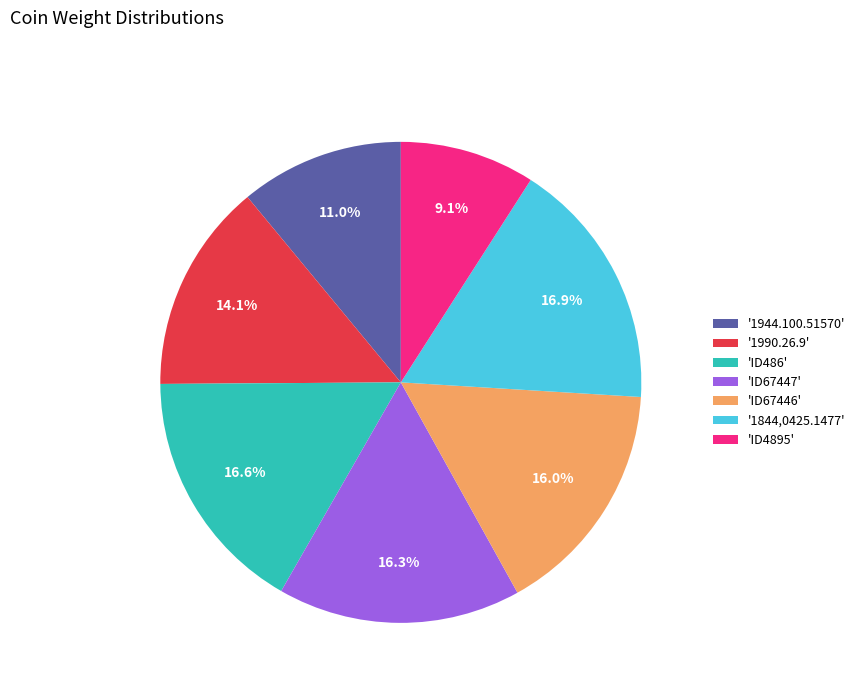

What percentage do 'ID67446' and '1990.26.9' together represent?

30.1%